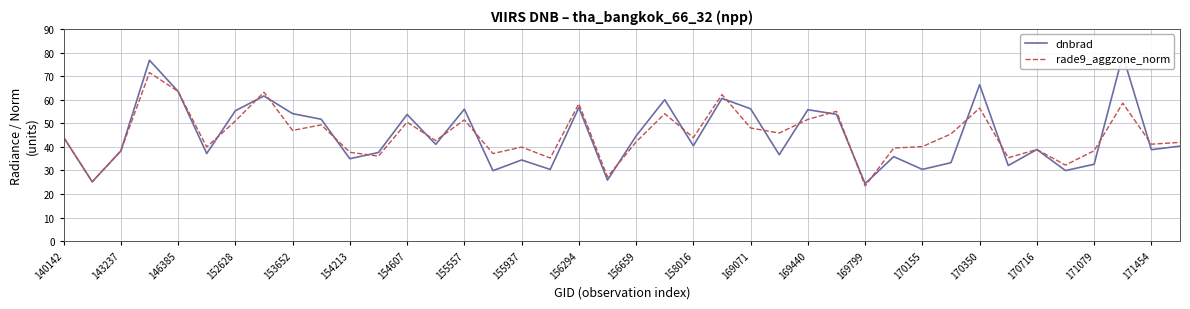

True or false: dnbrad and rade9_aggzone_norm cross at least once.

True